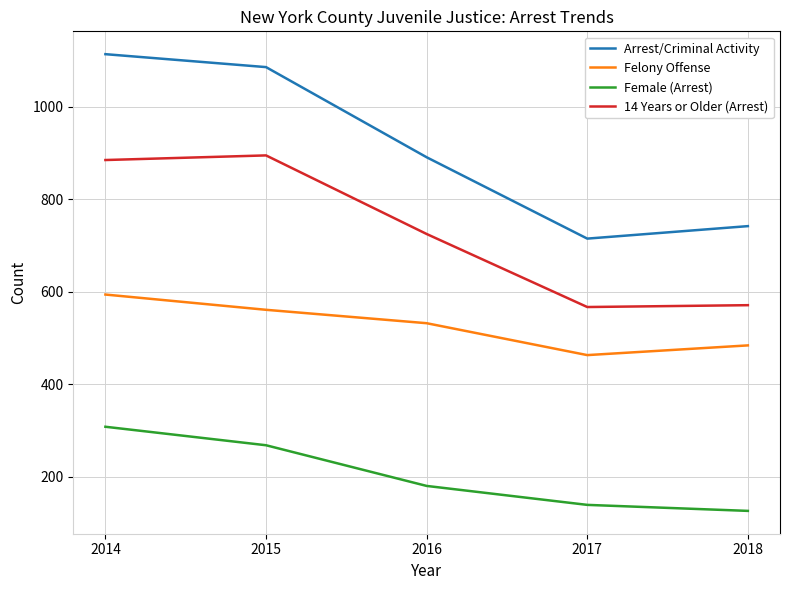

The value of Felony Offense at 2017 is 97. True or false?

False